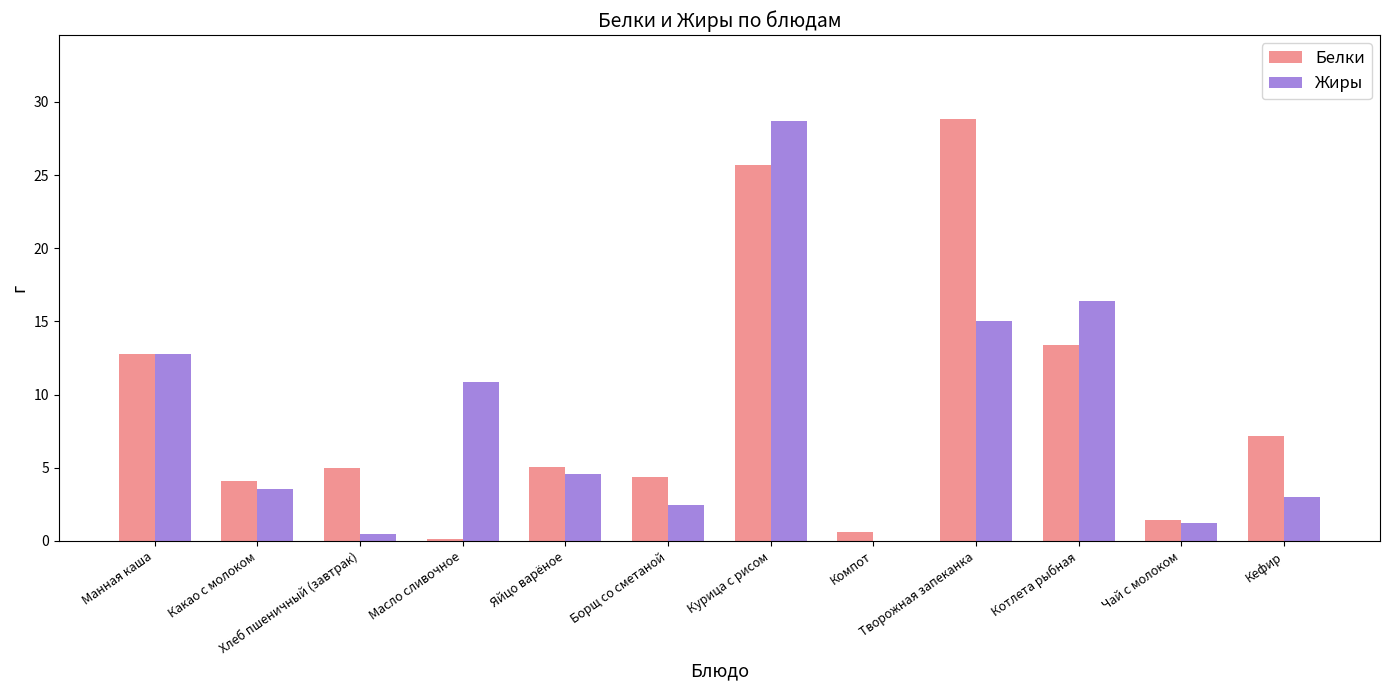

Read the Жиры value at Манная каша.

12.8